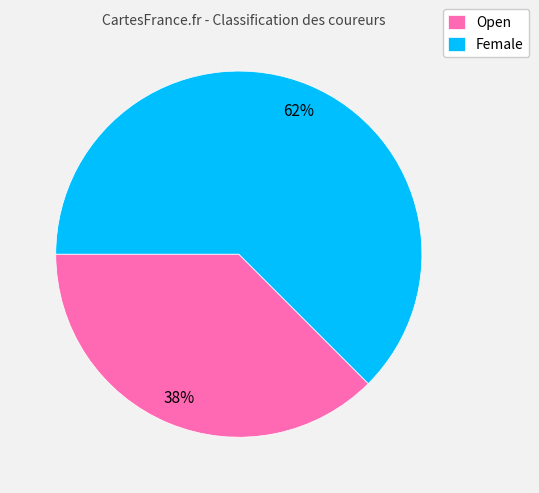

Count the number of slices in the pie.

2